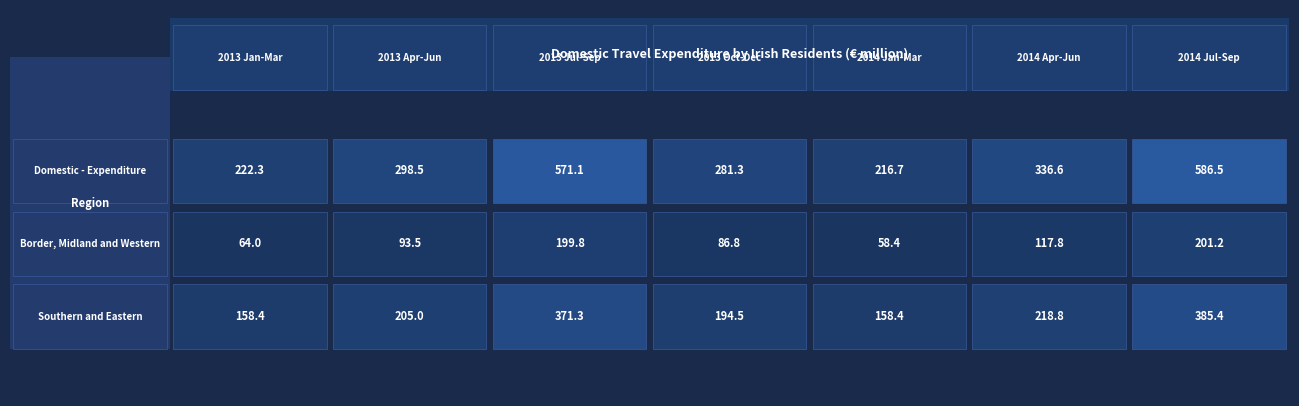

At which category is the sum across all series the highest?

2014 Jul-Sep